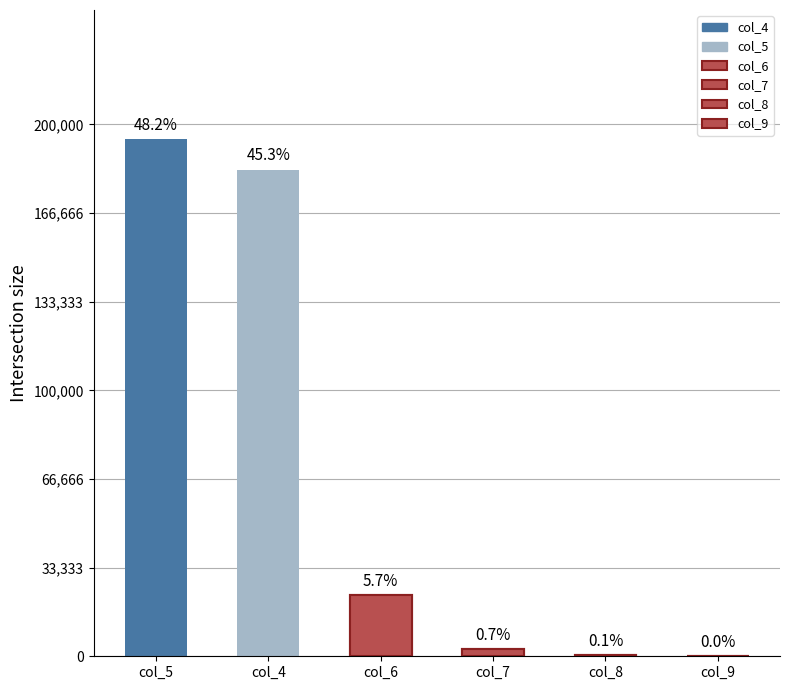

Which label corresponds to the largest value in the chart?

col_5